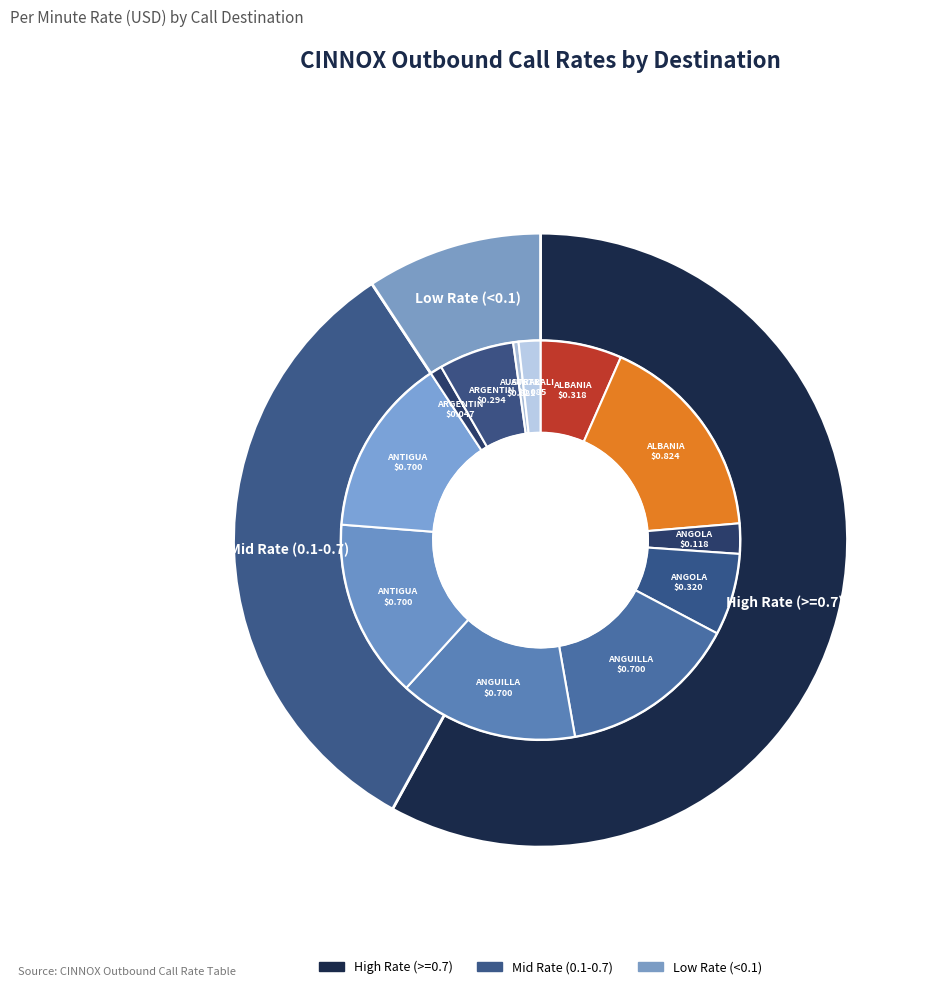

How many slices are in this pie chart?

12